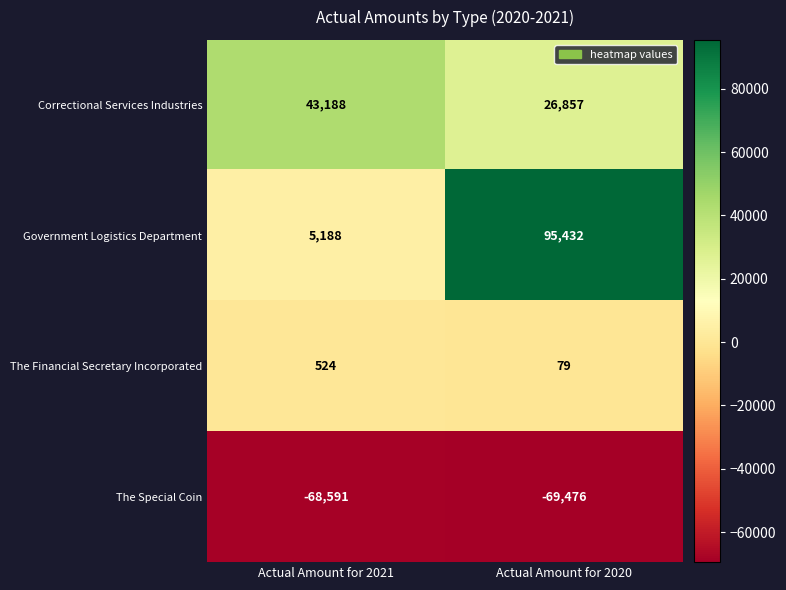

How many series are shown in this chart?

4